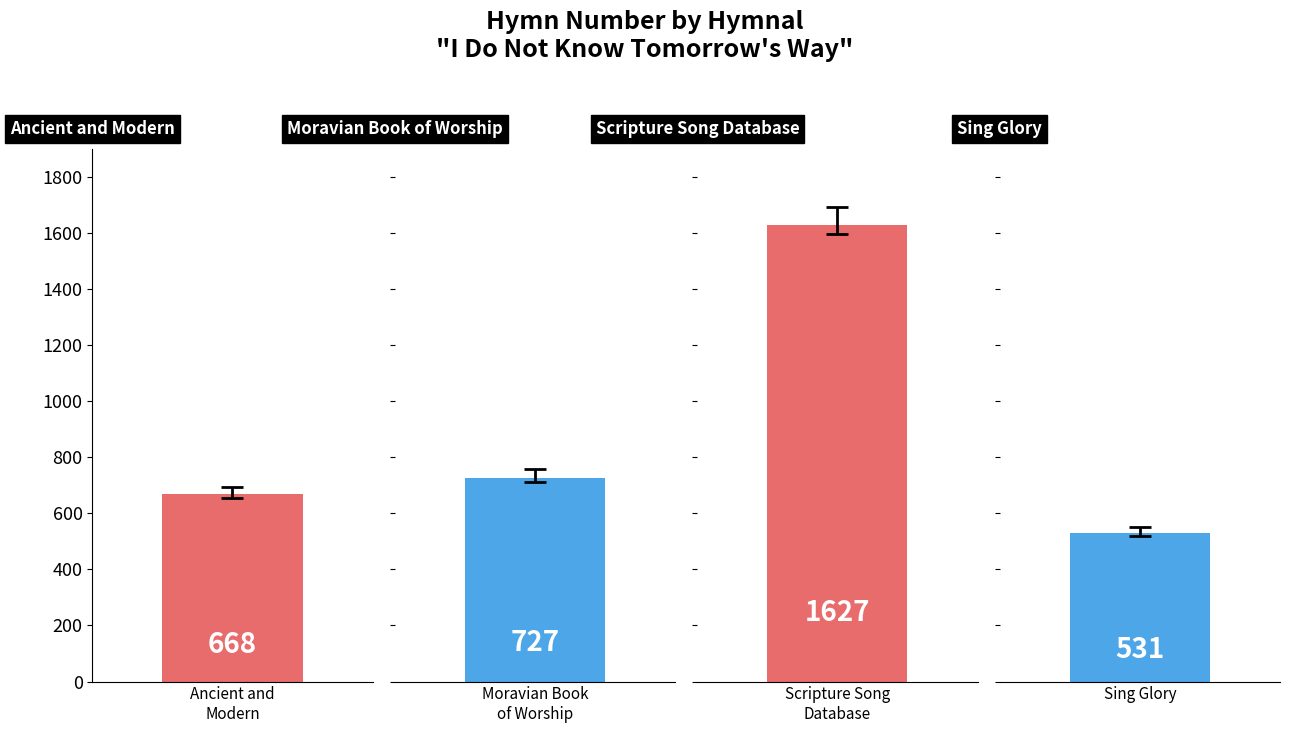

What position from the right is Moravian Book of Worship?

3